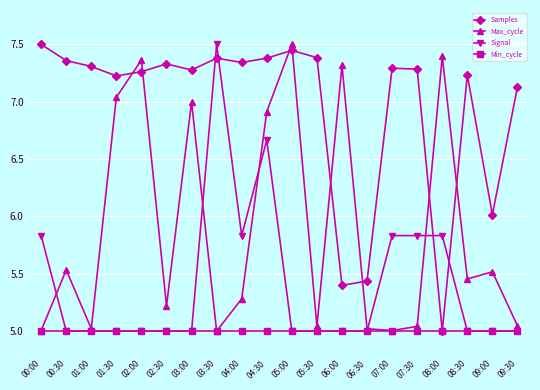

Which series has the largest total across all categories?

Samples